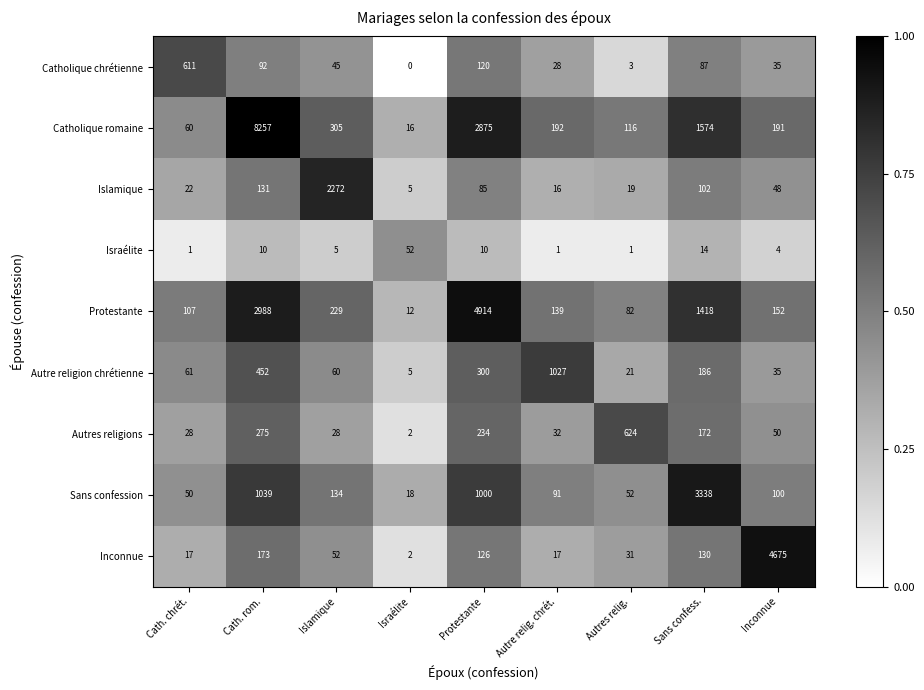

Is it true that Israélite equals 10 at Cath. rom.?

True